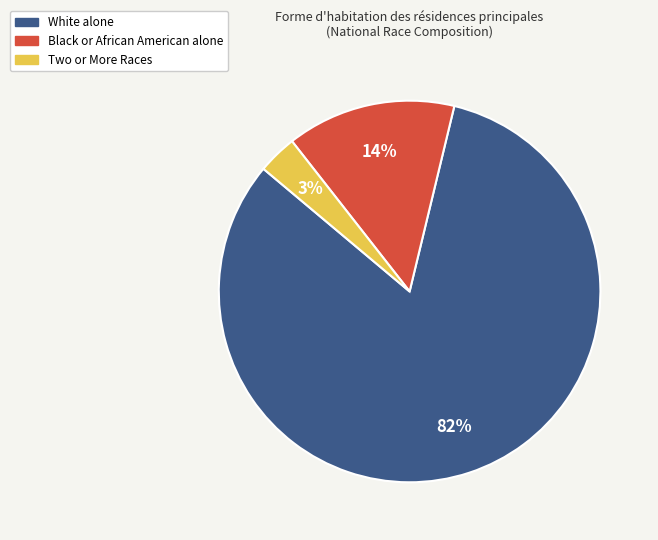

To the nearest percent, what percentage of the pie is Two or More Races?

3%